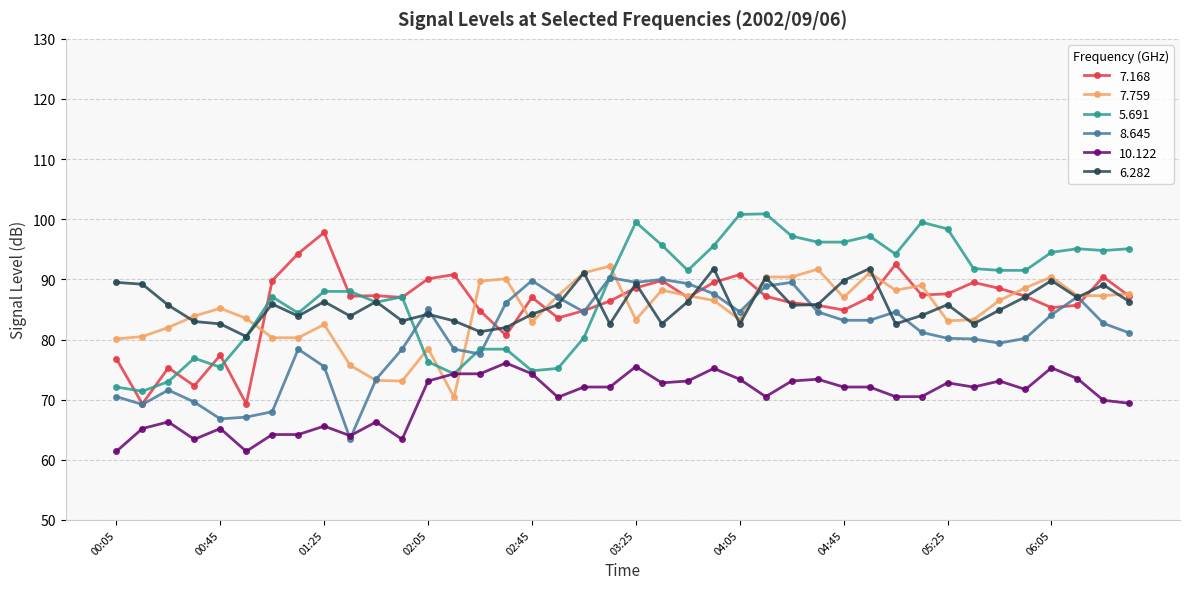

How many categories are shown in the chart?

40